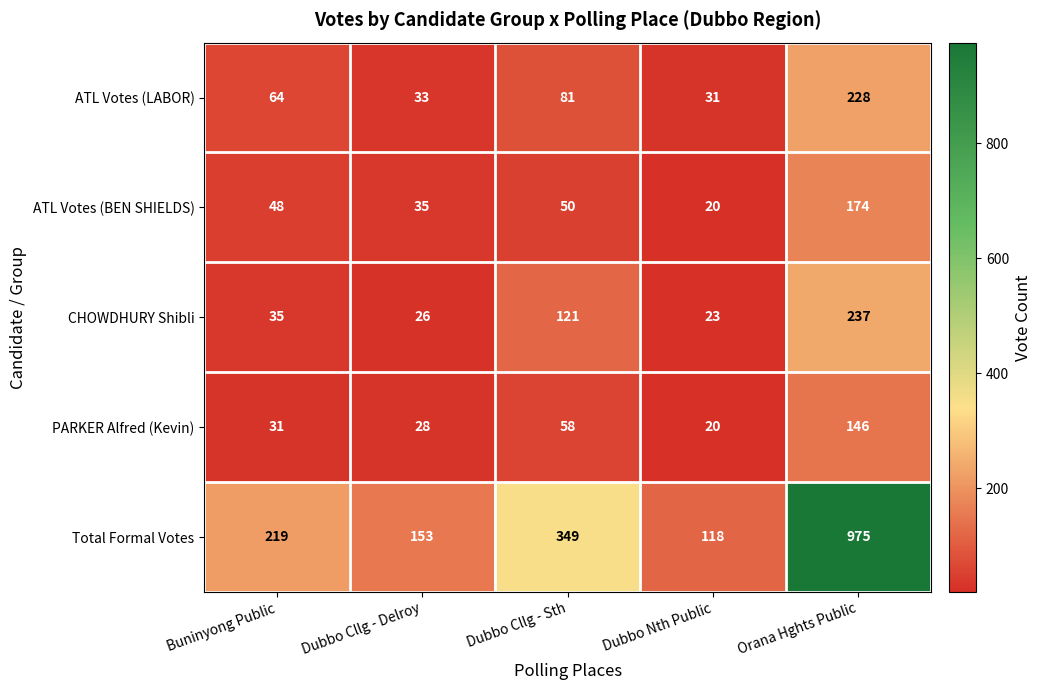

Which label corresponds to the largest value in the chart?

Orana Hghts Public